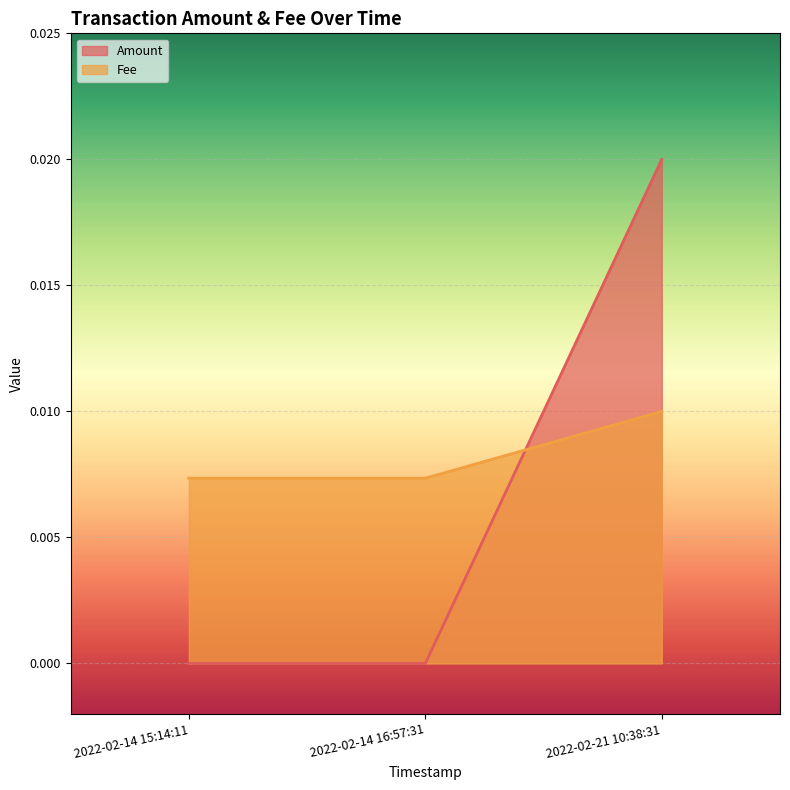

How many lines are shown in the chart?

2